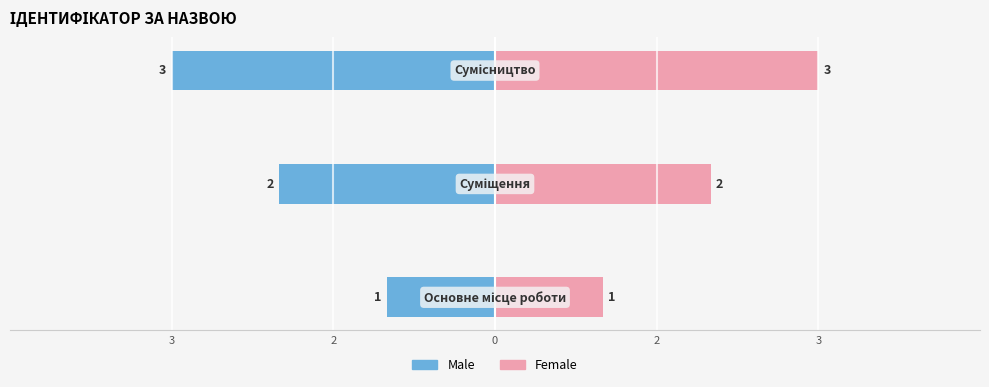

At 0, list the series in order from smallest to largest.

Male, Female